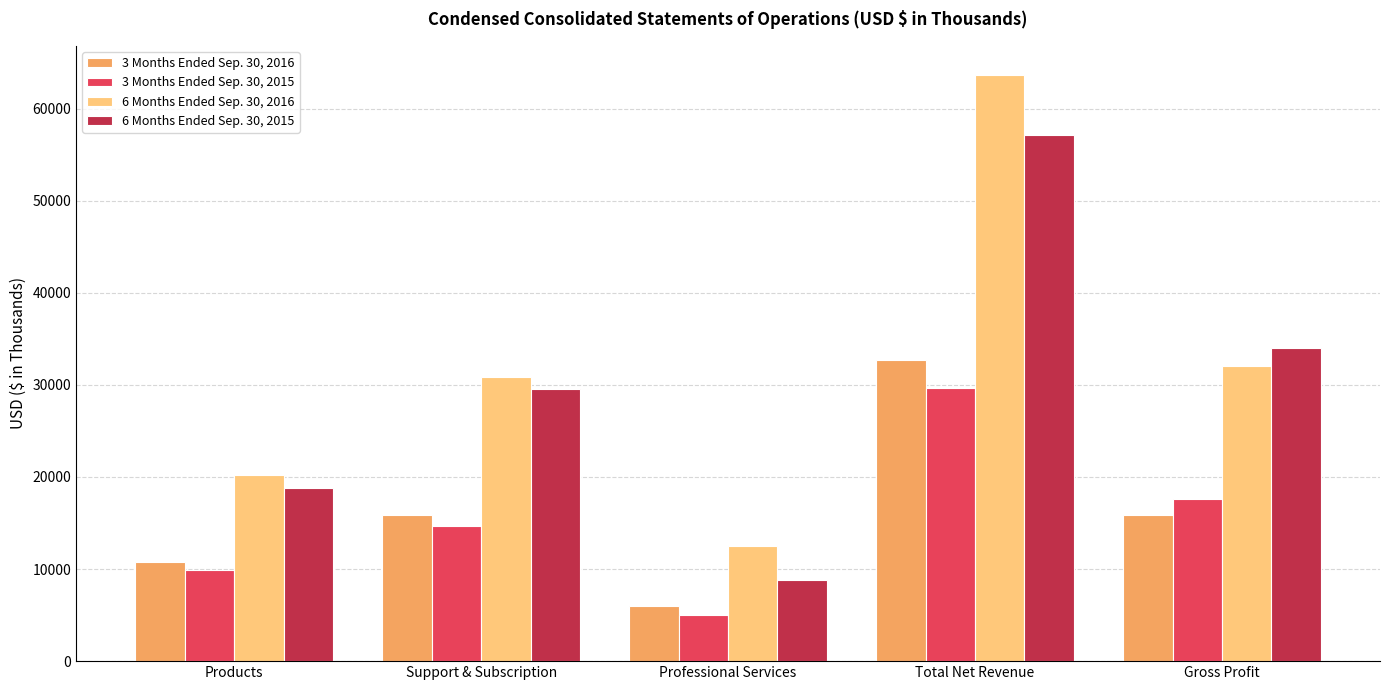

What is the approximate value of 6 Months Ended Sep. 30, 2015 at Products, to the nearest 100?

18800